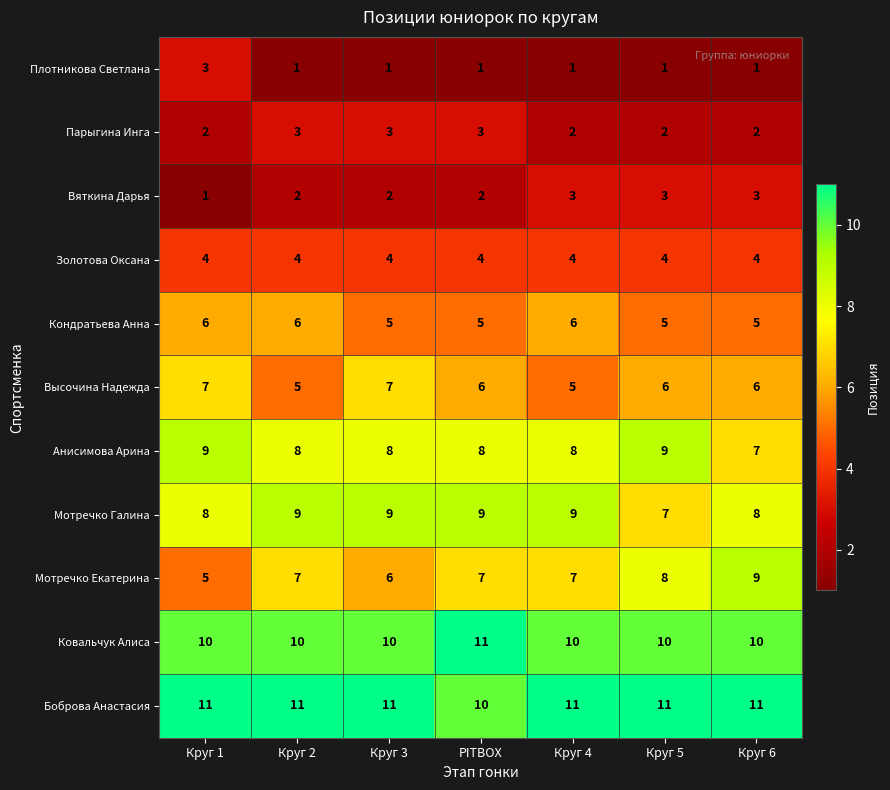

What is the sum of the Анисимова Арина values at Круг 6 and Круг 5?

16